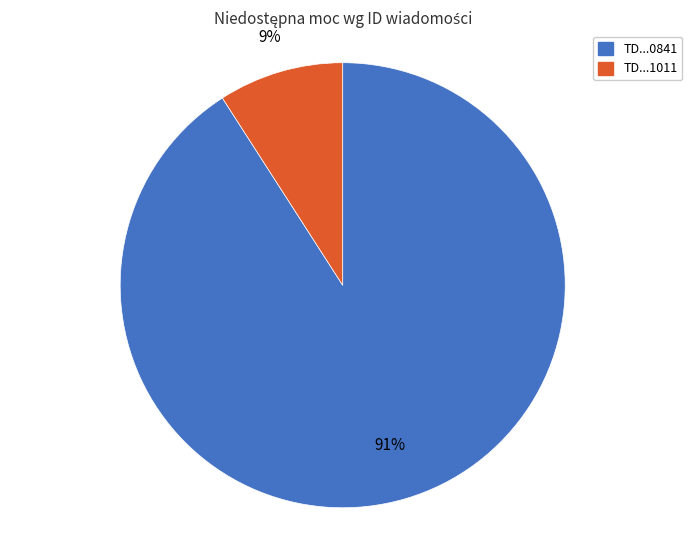

Count the number of slices in the pie.

2